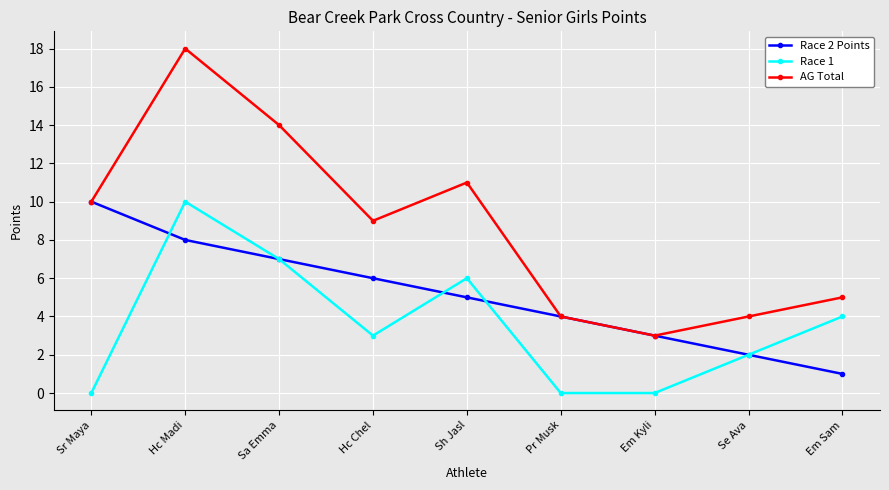

How many categories are shown in the chart?

9